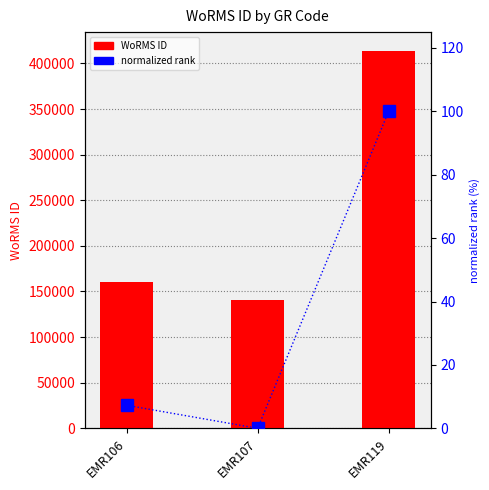

What is the greatest value displayed?

413641.0